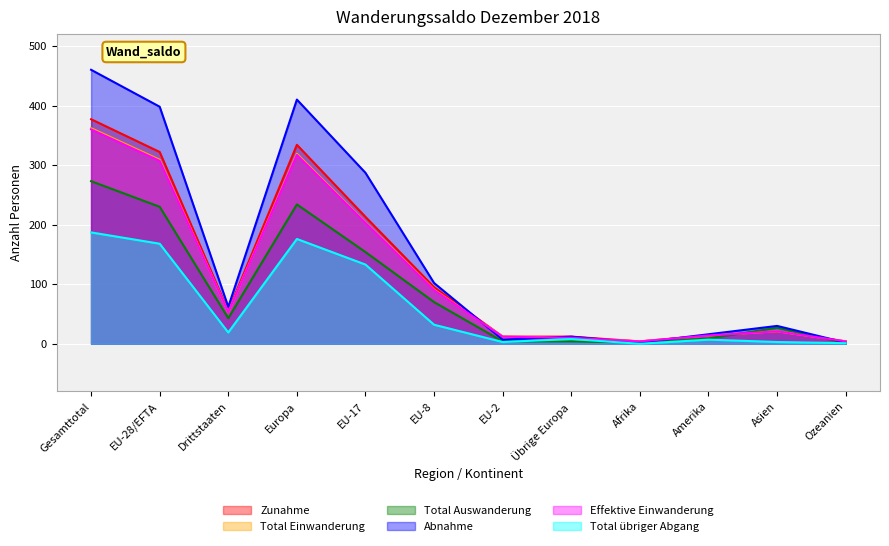

At which category is the sum across all series the highest?

Gesamttotal